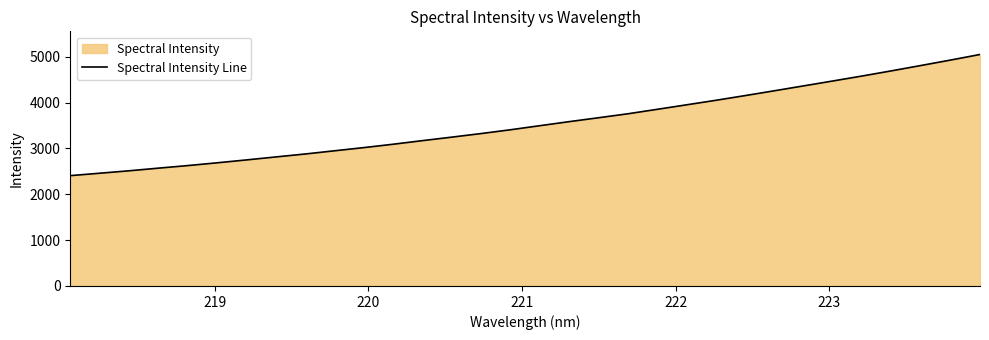

How many values are below 3495?

16